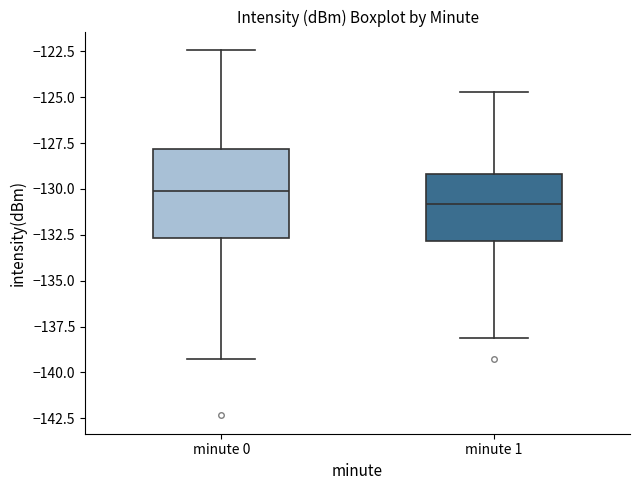

Where does the lower whisker of the box for minute 0 end on the y-axis? The values are not printed on the chart, so give them approximately, as read against the axis.

-139.5